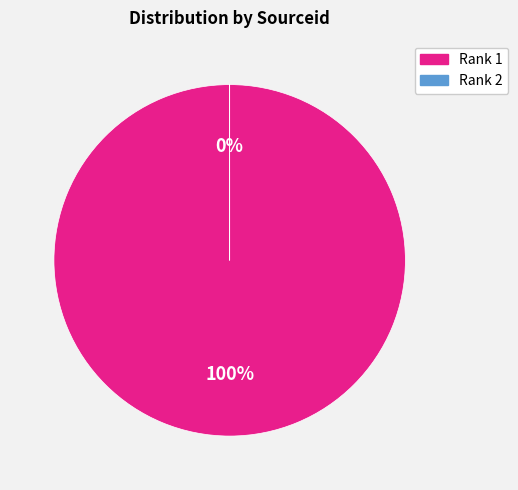

What percentage is the Rank 1 slice, to the nearest percent?

100%